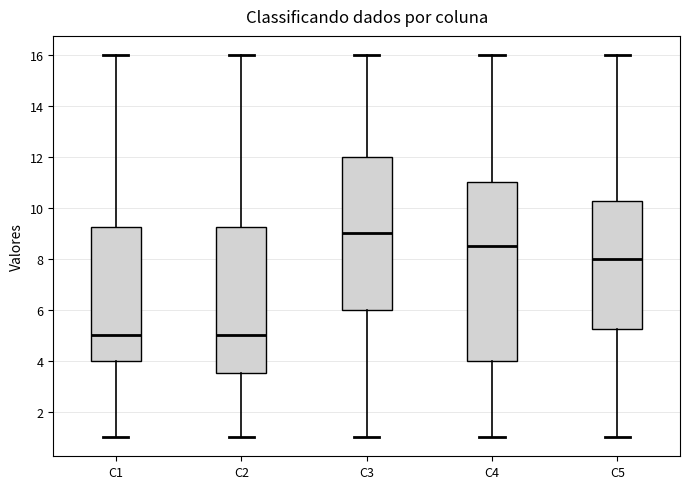

Which box's median line is the highest?

C3